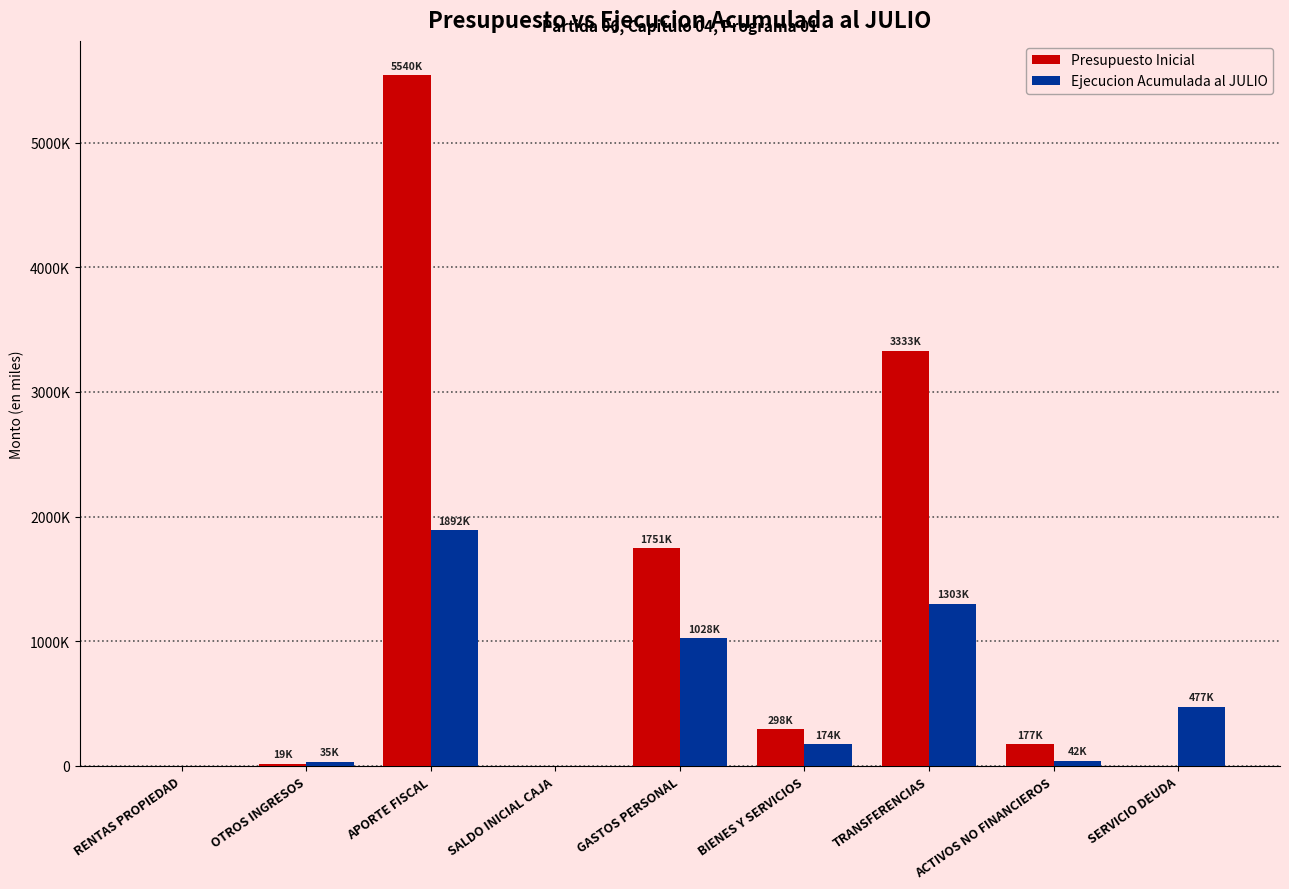

Which series has the largest total across all categories?

Presupuesto Inicial